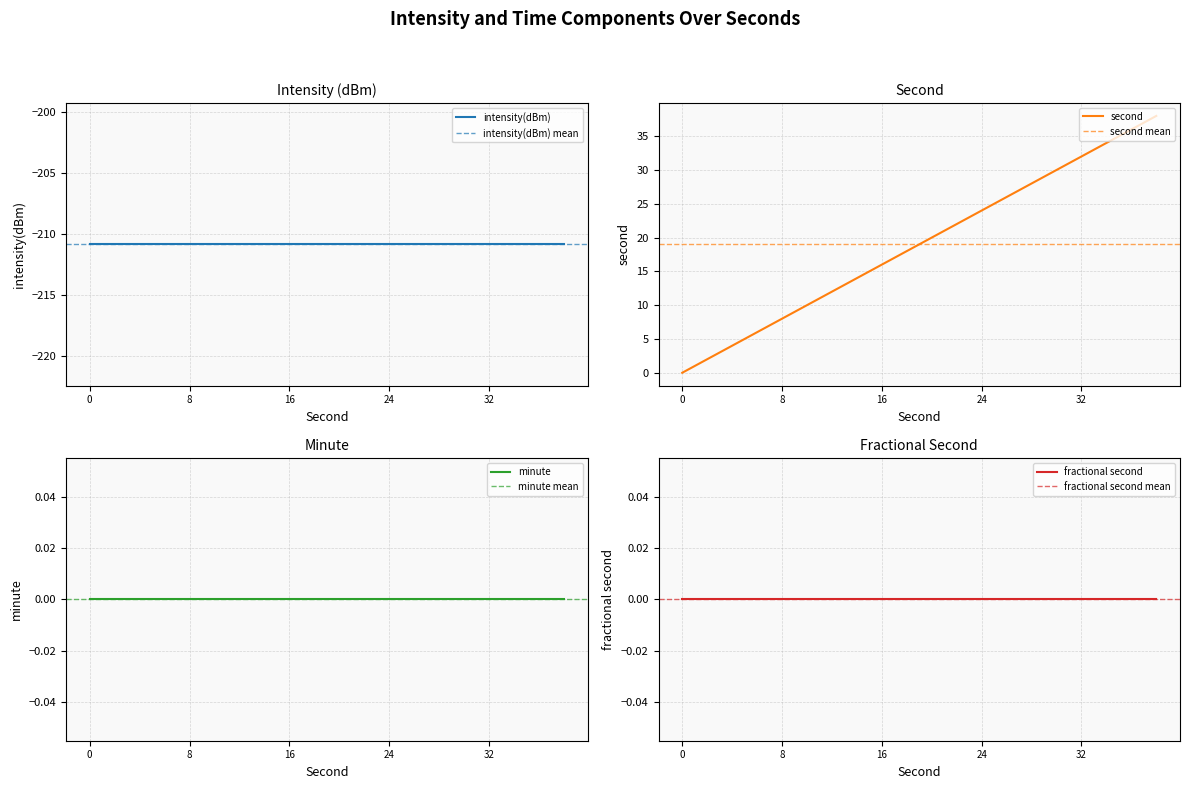

Reading left to right, transcribe all the data shown in this chart.

intensity(dBm): -210.9	-210.9	-210.9	-210.9	-210.9	-210.9	-210.9	-210.9	-210.9	-210.9	-210.9	-210.9	-210.9	-210.9	-210.9	-210.9	-210.9	-210.9	-210.9	-210.9
second: 0.0	2.0	4.0	6.0	8.0	10.0	12.0	14.0	16.0	18.0	20.0	22.0	24.0	26.0	28.0	30.0	32.0	34.0	36.0	38.0
minute: 0.0	0.0	0.0	0.0	0.0	0.0	0.0	0.0	0.0	0.0	0.0	0.0	0.0	0.0	0.0	0.0	0.0	0.0	0.0	0.0
fractional second: 0.0	0.0	0.0	0.0	0.0	0.0	0.0	0.0	0.0	0.0	0.0	0.0	0.0	0.0	0.0	0.0	0.0	0.0	0.0	0.0